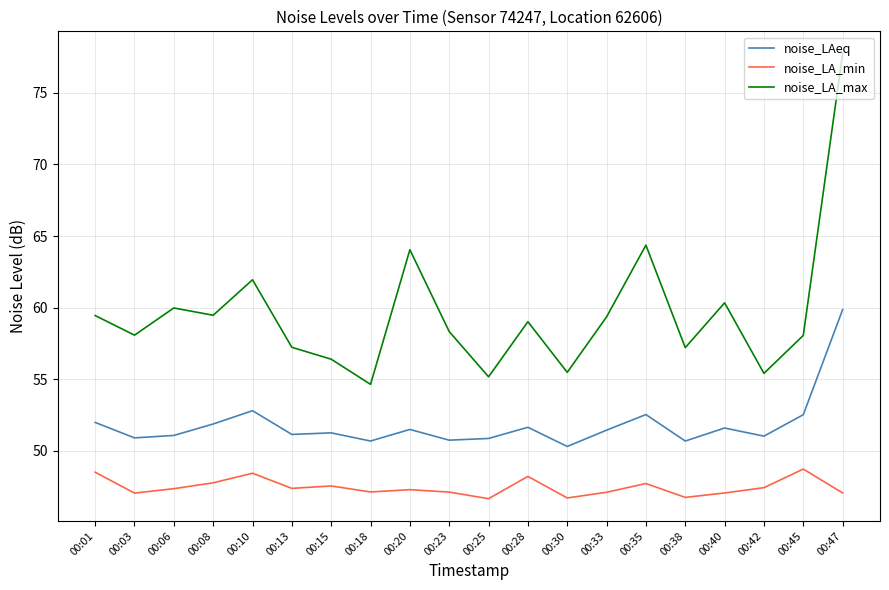

At how many categories does at least one series exceed 54?

20